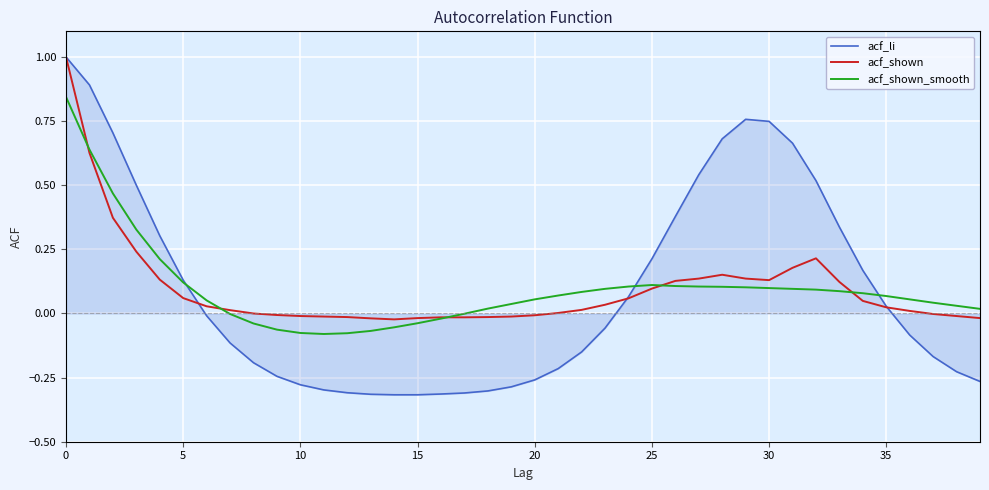

Which series has the largest range (max minus min)?

acf_li